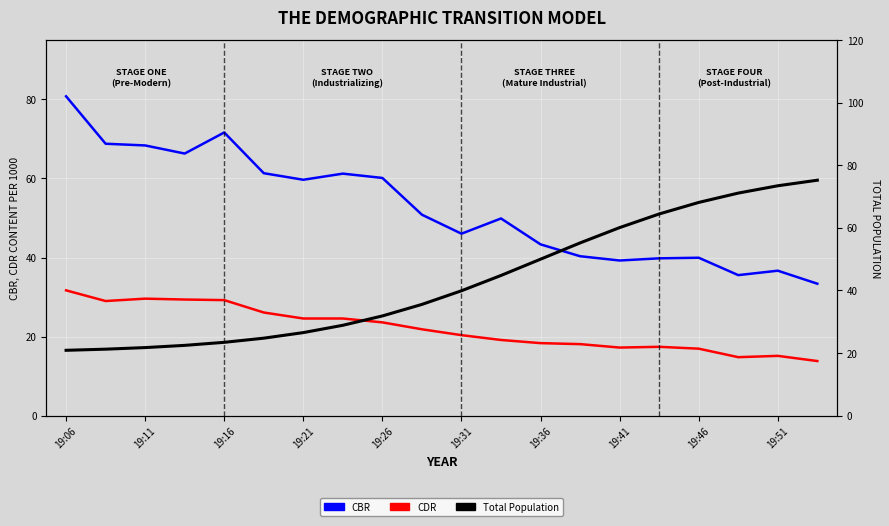

How many intersections are there between Total Population and CDR?

1